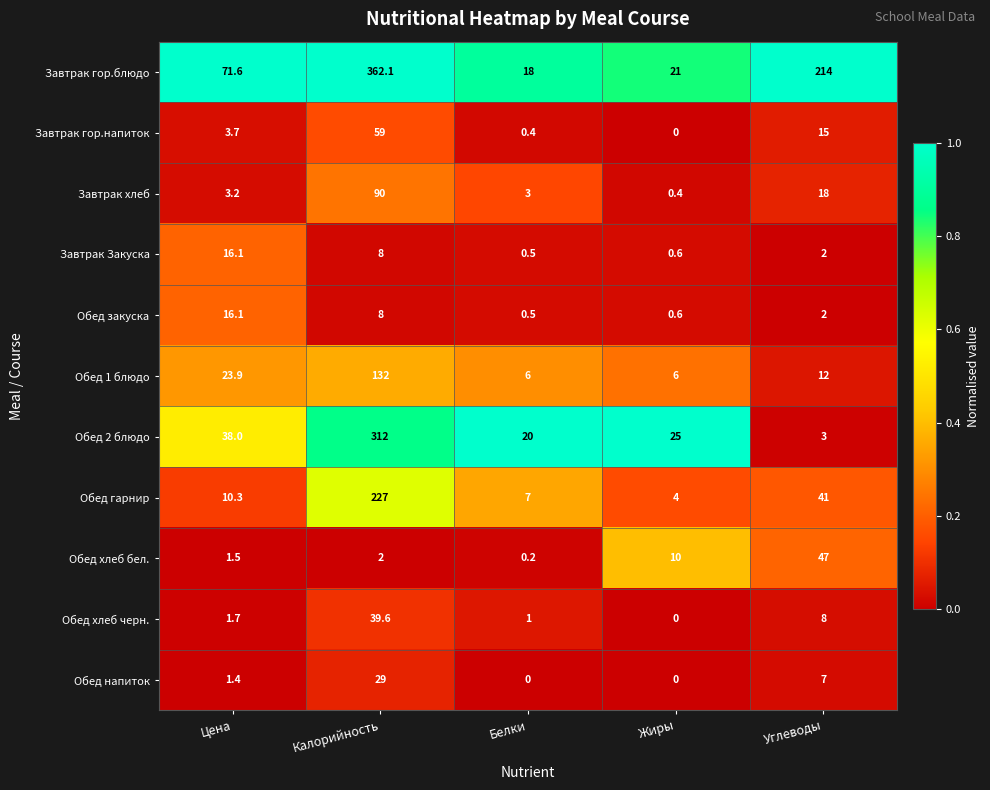

The value of Обед напиток at Жиры is 0.0. True or false?

True